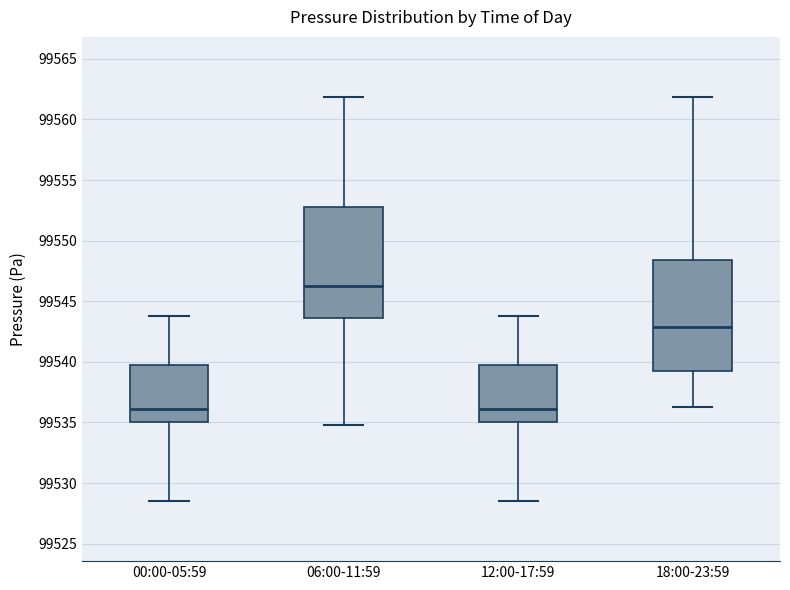

Which box has the highest median line?

06:00-11:59